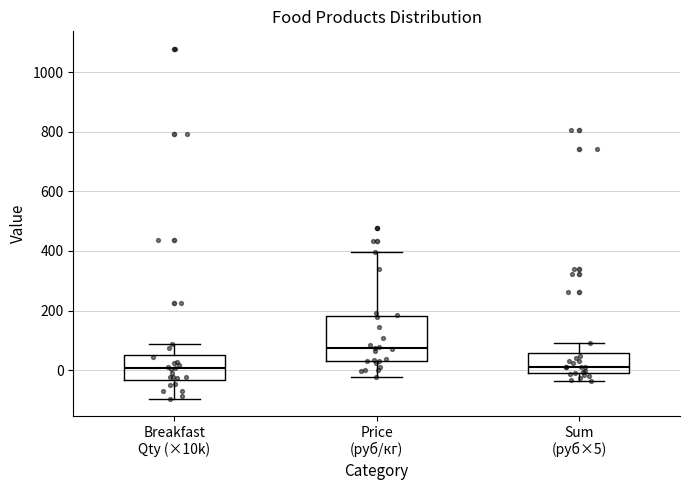

Reading left to right, read every box against the y-axis: the position of its median line, the range the box covers, and the ends of its whiskers. The values are not printed on the chart, so give them approximately, as read against the axis.

Breakfast Qty (×10k): median 0, box -40 to 60, whiskers -100 to 80
Price (руб/кг): median 80, box 20 to 180, whiskers -20 to 400
Sum (руб×5): median 20, box -20 to 60, whiskers -40 to 100